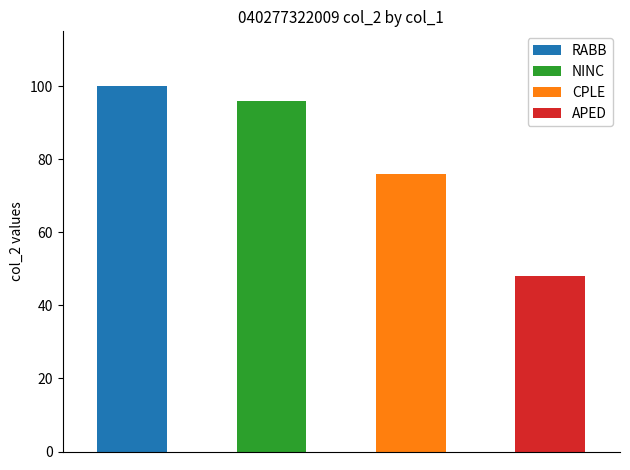

Does the chart contain any negative values?

No